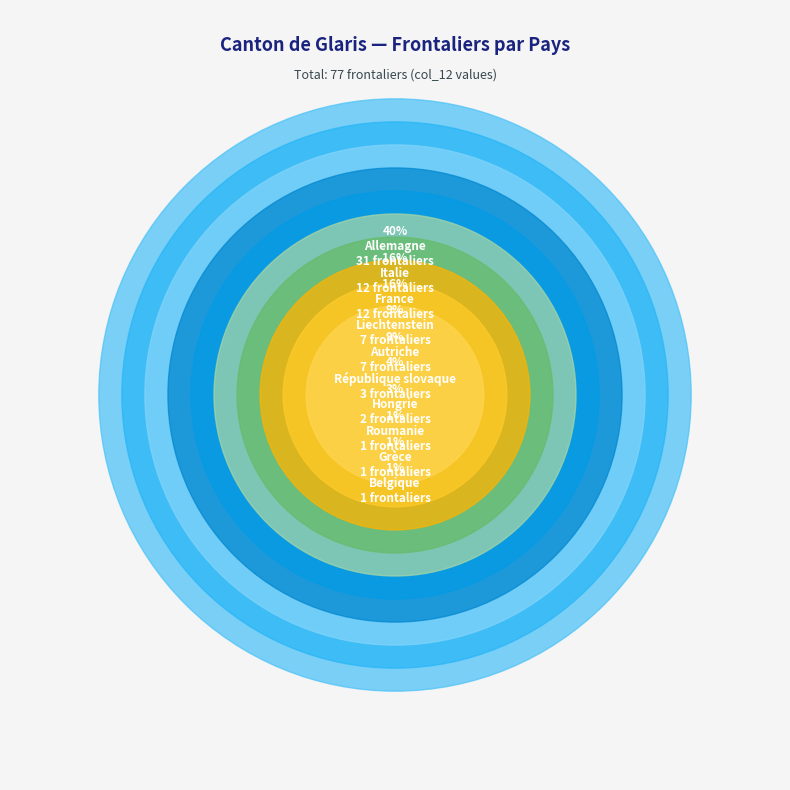

Does Roumanie represent more than half of the total?

No